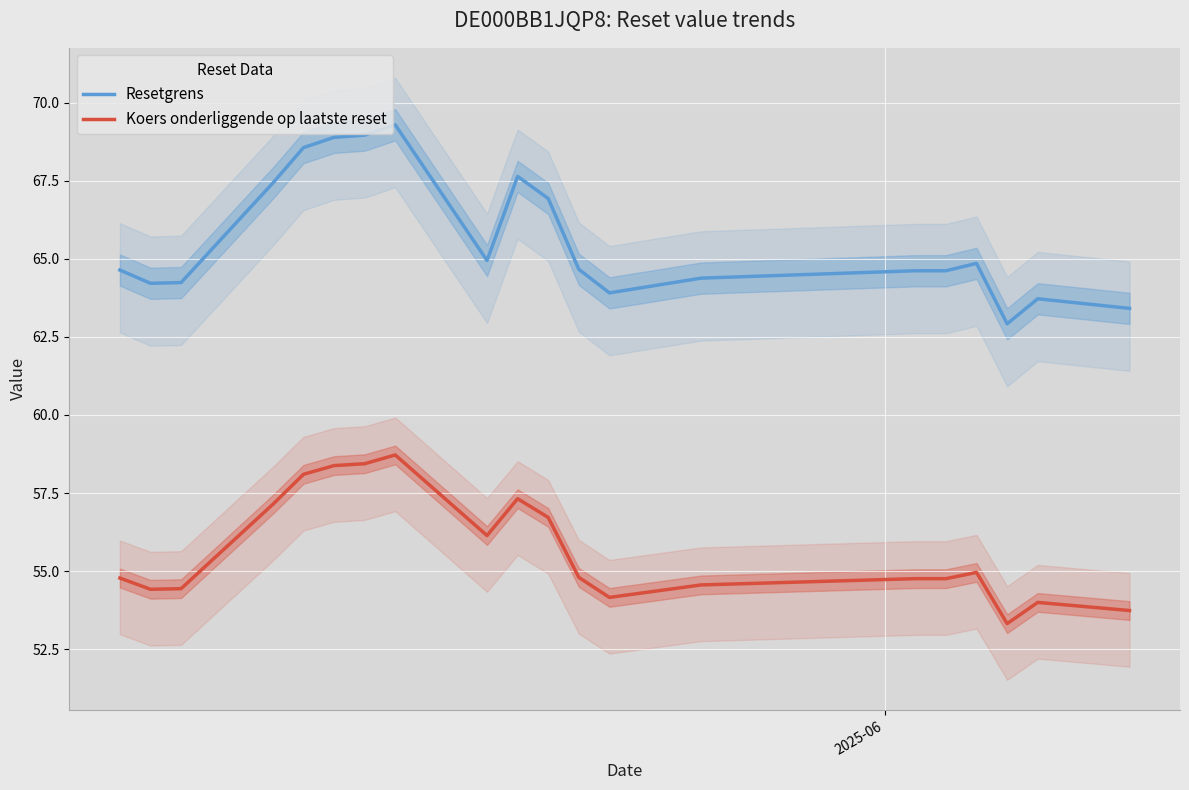

True or false: Koers onderliggende op laatste reset and Resetgrens intersect in this chart.

False